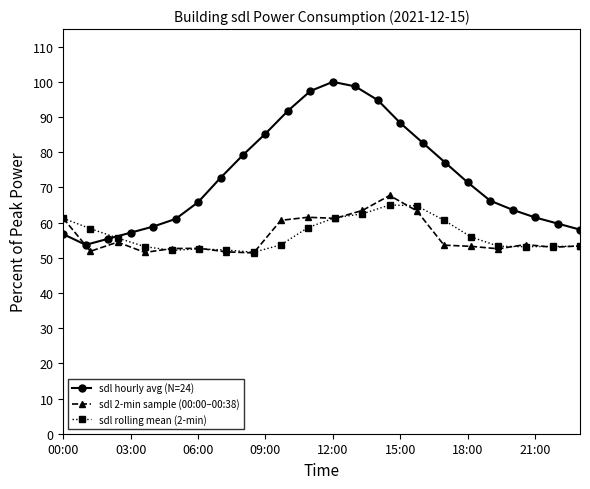

What is the minimum value shown in the chart?

53.7